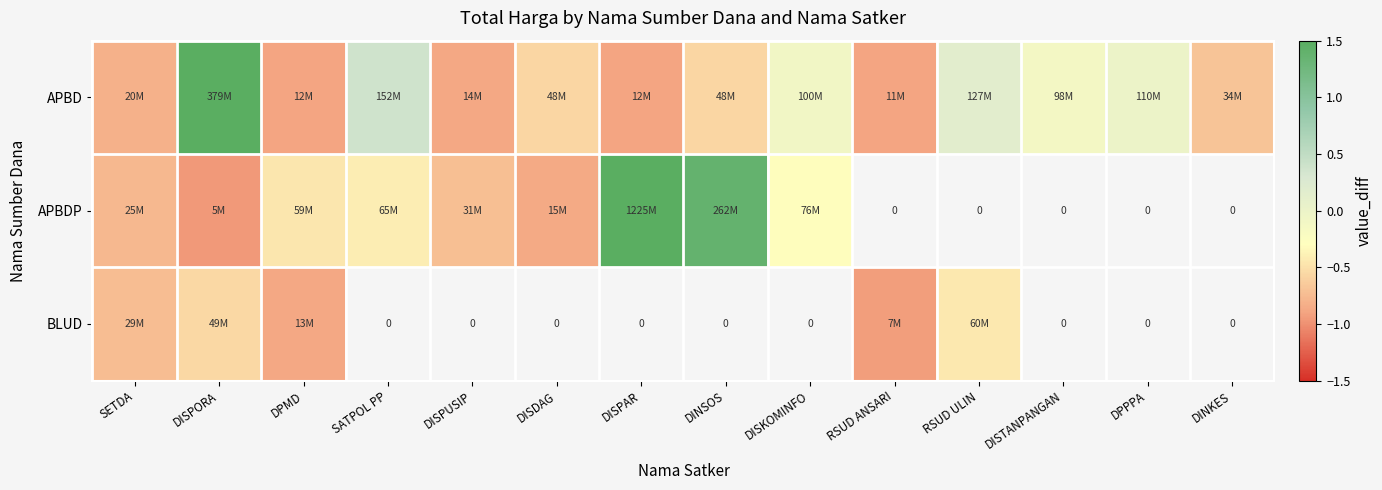

Is it true that APBDP equals -0.6 at DISDAG?

False